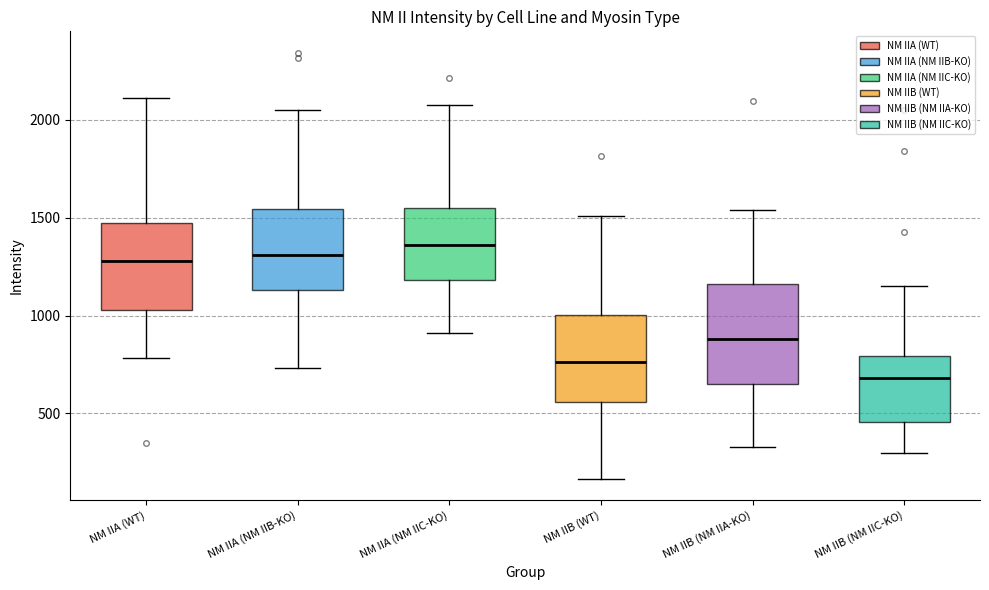

Reading left to right, read every box against the y-axis: the position of its median line, the range the box covers, and the ends of its whiskers. The values are not printed on the chart, so give them approximately, as read against the axis.

NM IIA (WT): median 1300, box 1050 to 1500, whiskers 800 to 2100
NM IIA (NM IIB-KO): median 1300, box 1150 to 1550, whiskers 750 to 2050
NM IIA (NM IIC-KO): median 1350, box 1200 to 1550, whiskers 900 to 2100
NM IIB (WT): median 750, box 550 to 1000, whiskers 150 to 1500
NM IIB (NM IIA-KO): median 900, box 650 to 1150, whiskers 350 to 1550
NM IIB (NM IIC-KO): median 700, box 450 to 800, whiskers 300 to 1150